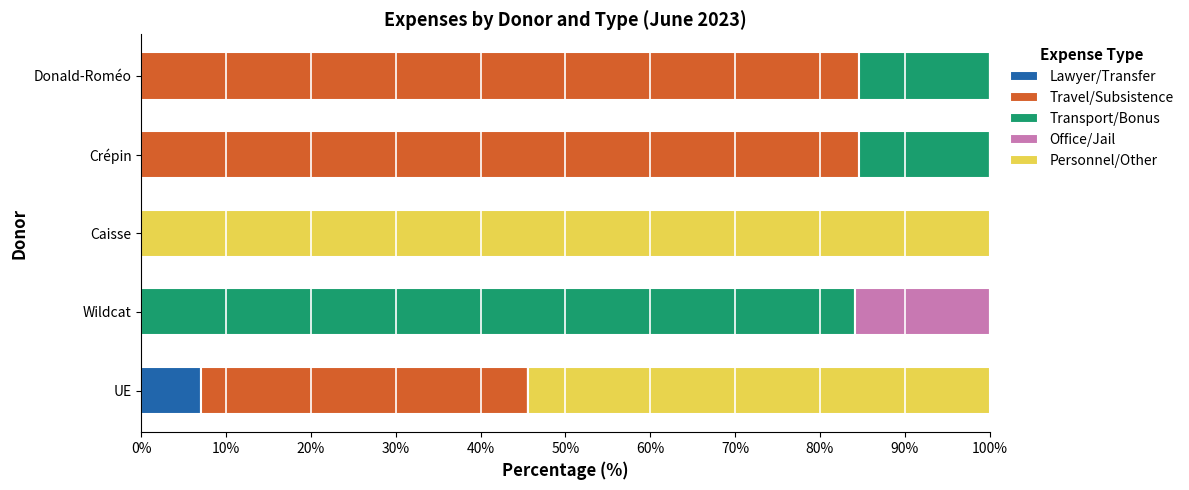

What is the sum of the Lawyer/Transfer values at UE and Crépin?

7.0